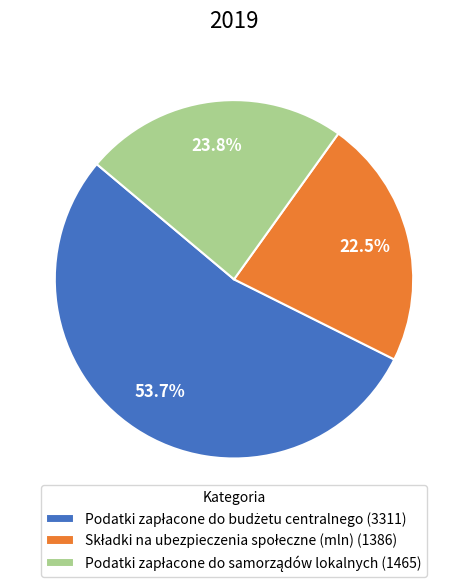

Count the number of slices in the pie.

3